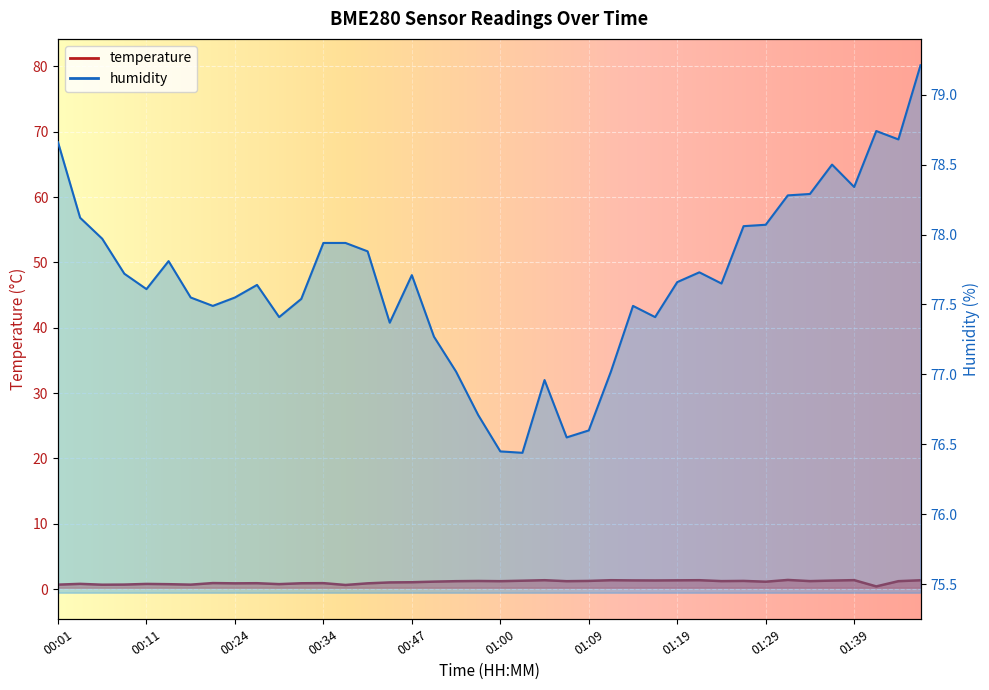

The temperature series shows 0.7 at 00:01. True or false?

True